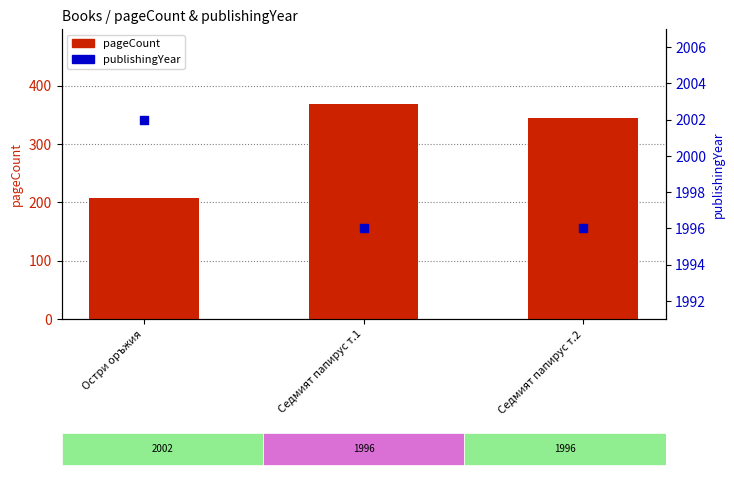

Which series has the largest Y range (max minus min)?

pageCount